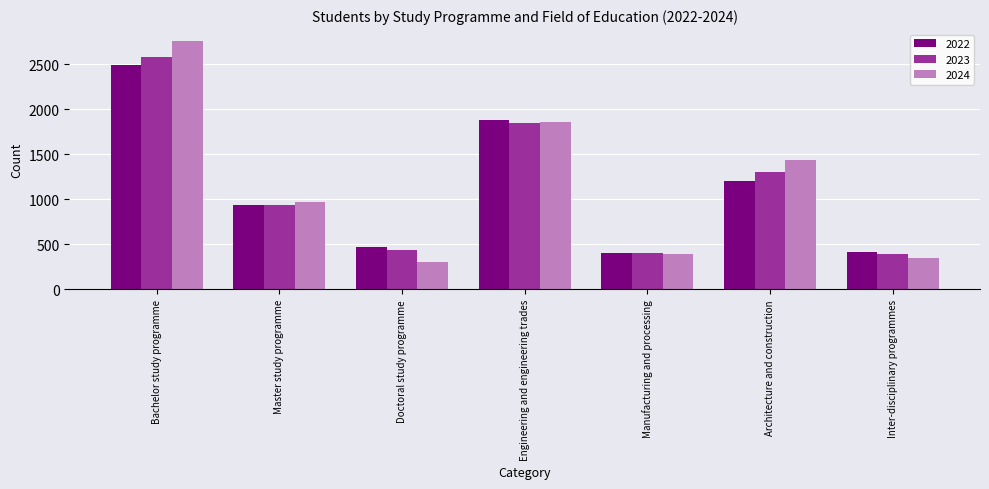

At which label does 2023 first exceed 938?

Bachelor study programme